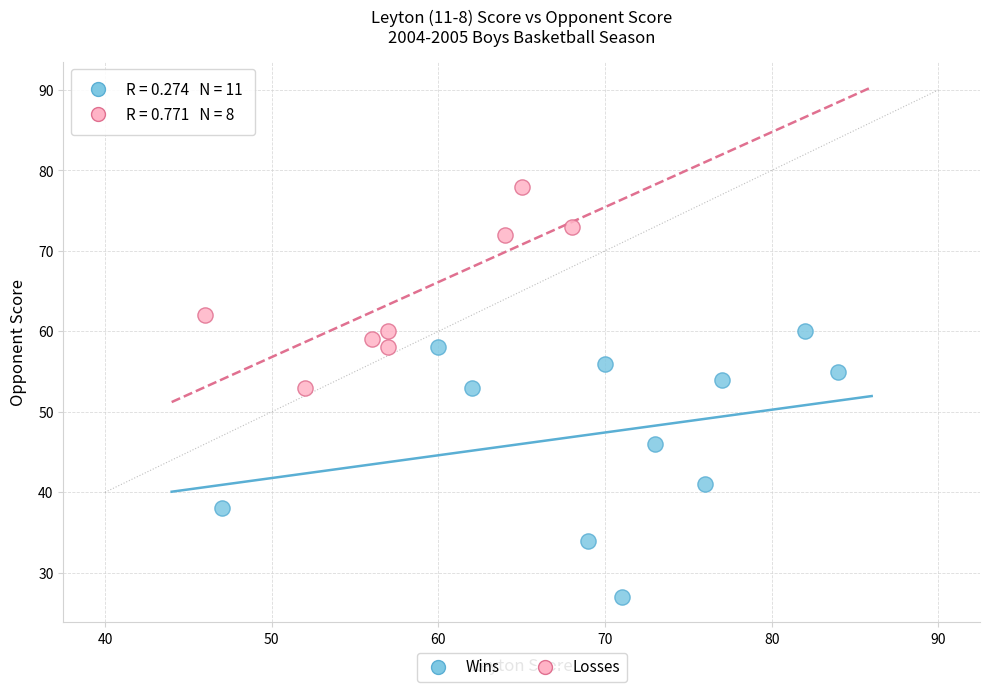

Which series has the widest spread of Y values?

Wins